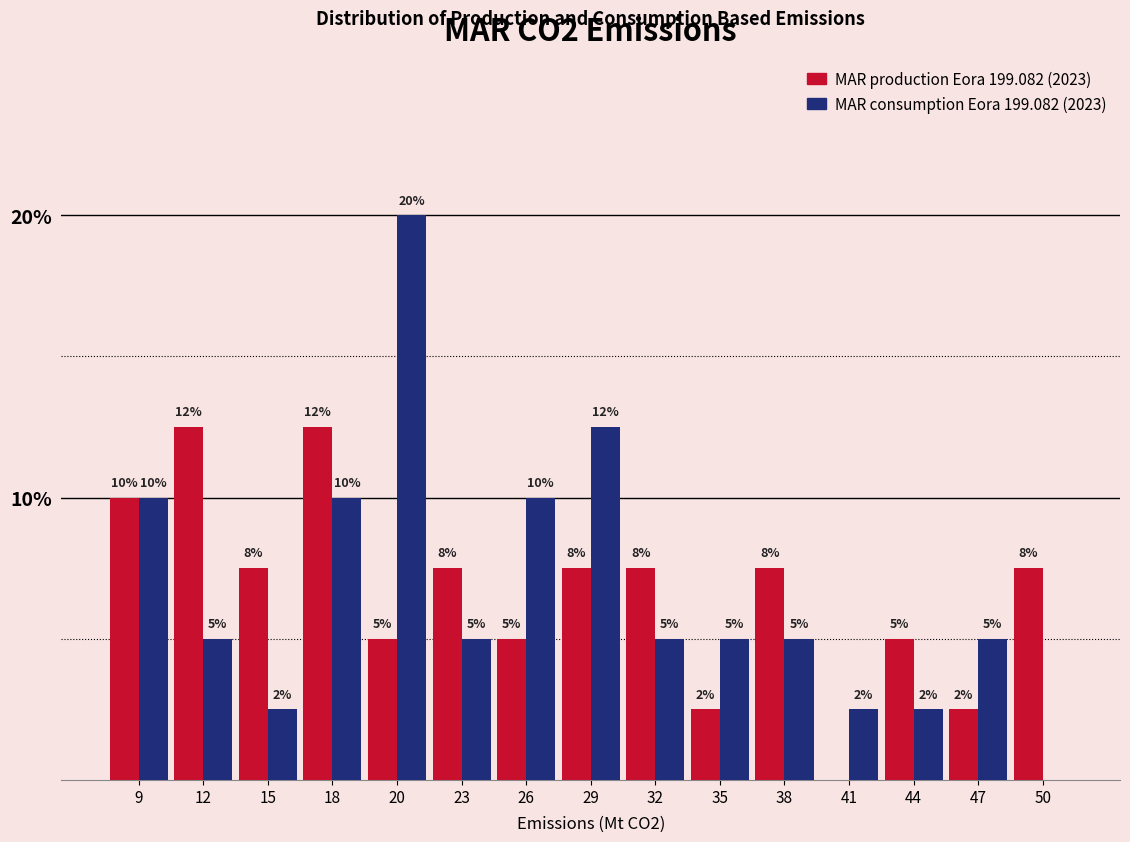

At which category is the sum across all series the highest?

20